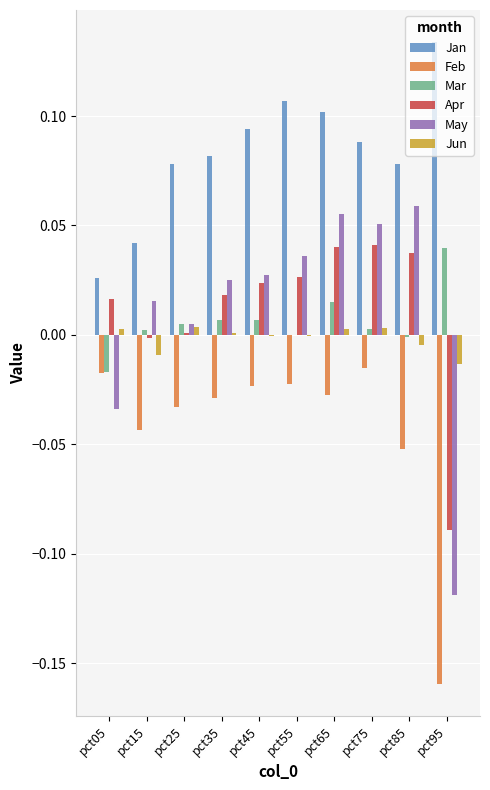

How many series are shown in this chart?

6